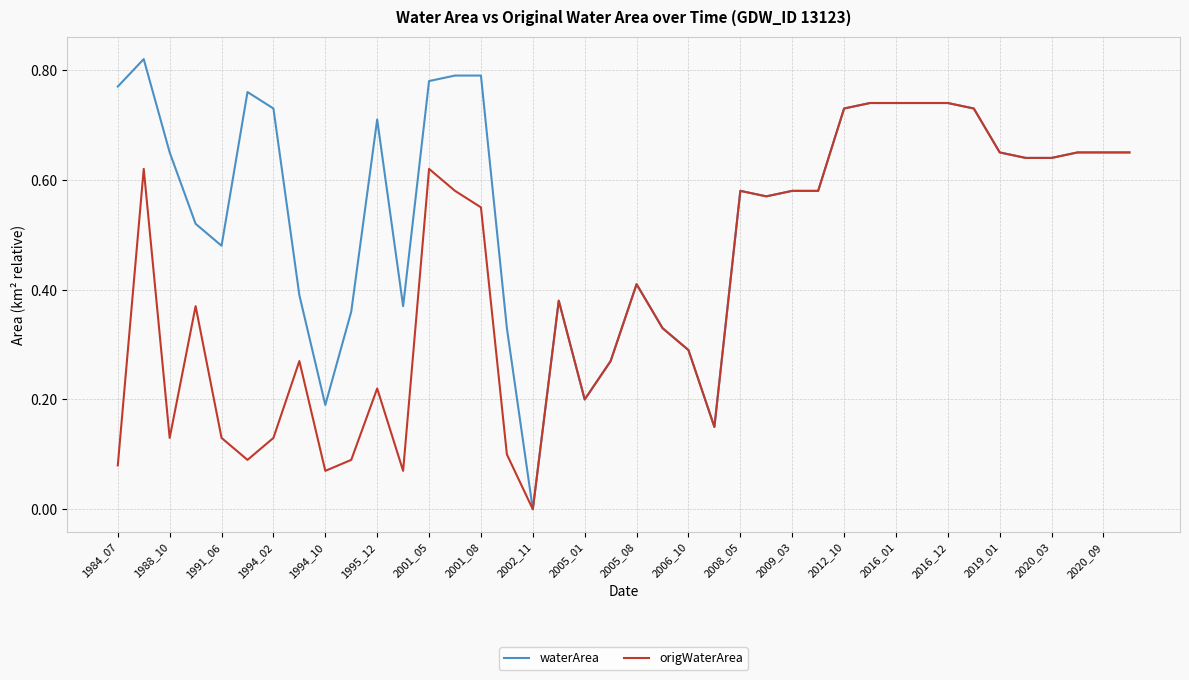

Rank the series by their average value, from highest to lowest.

waterArea, origWaterArea